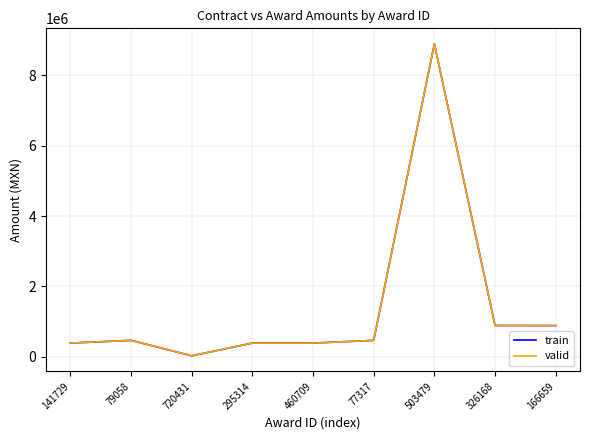

Does the chart display data point markers on the line(s)?

No